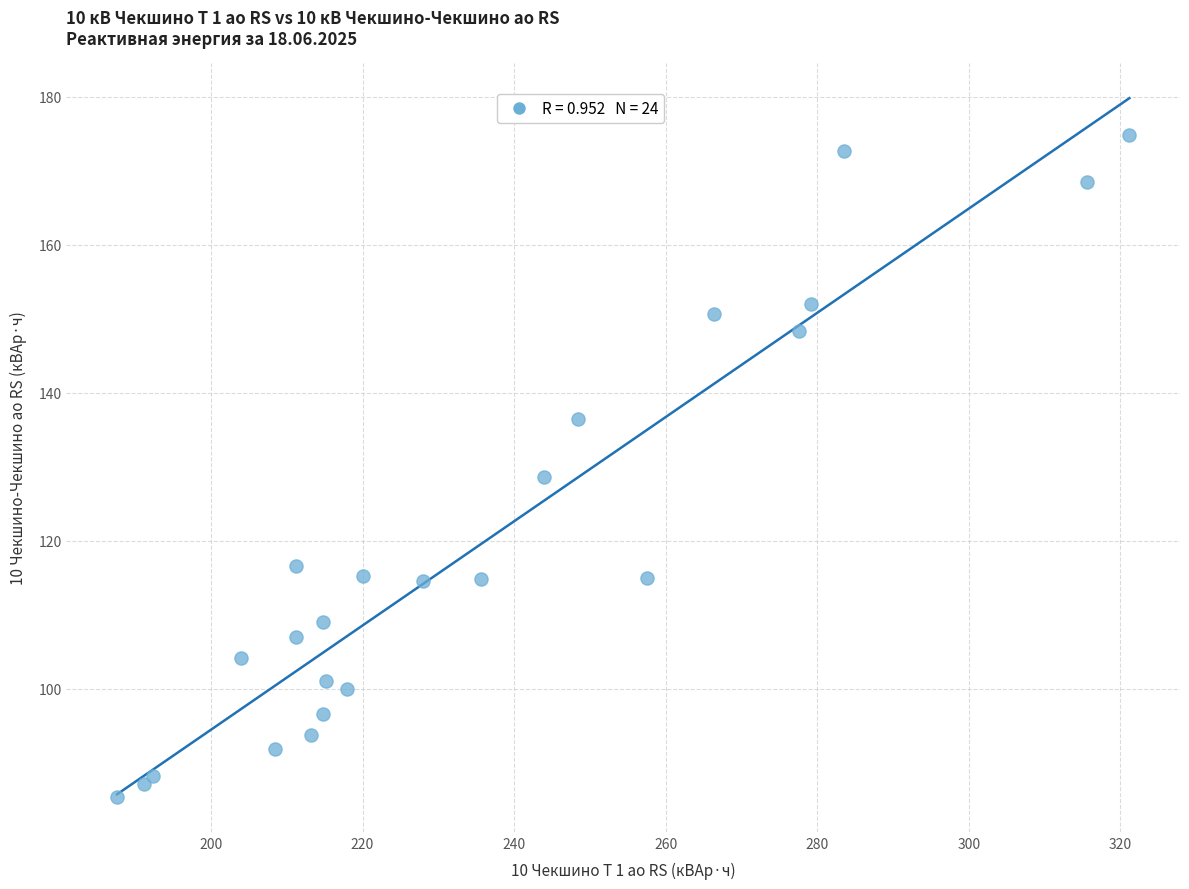

What Y value in the scatter plot is closest to 130?

128.6